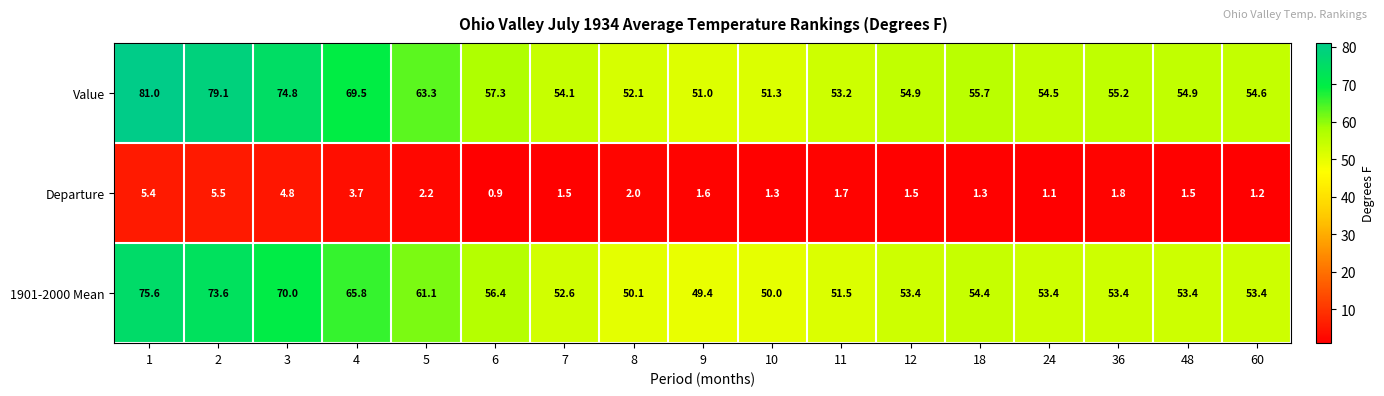

What is the minimum value shown in the chart?

0.9